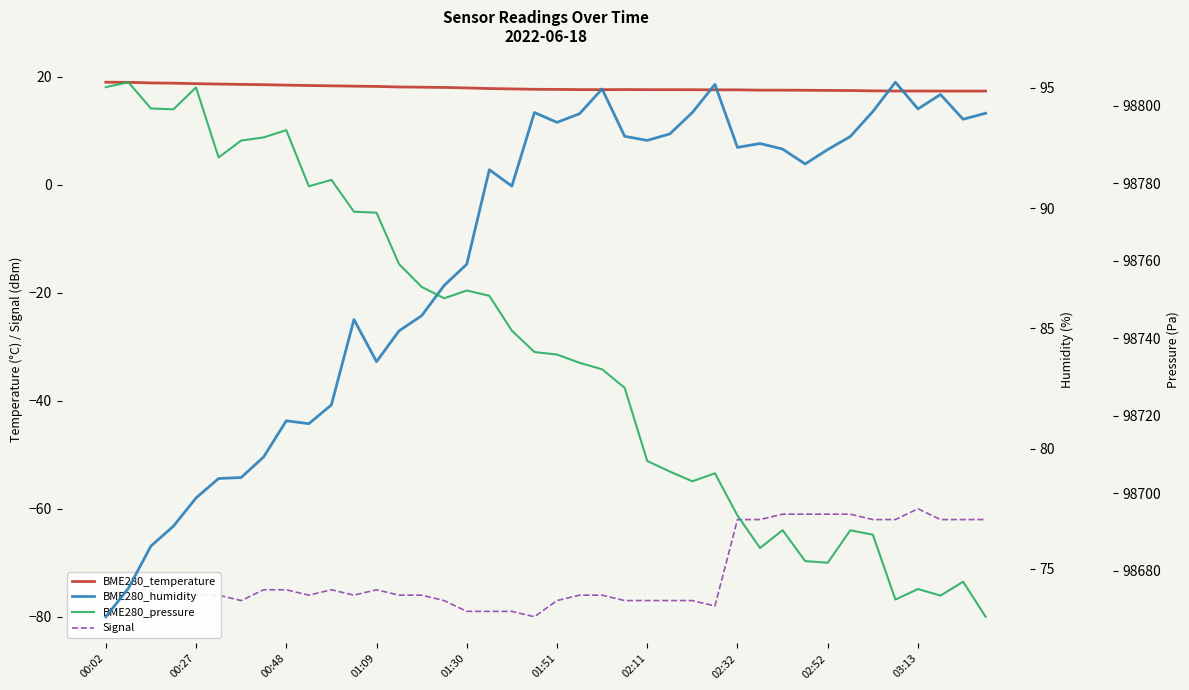

What is the difference between the maximum and minimum values in the BME280_pressure series?

138.0